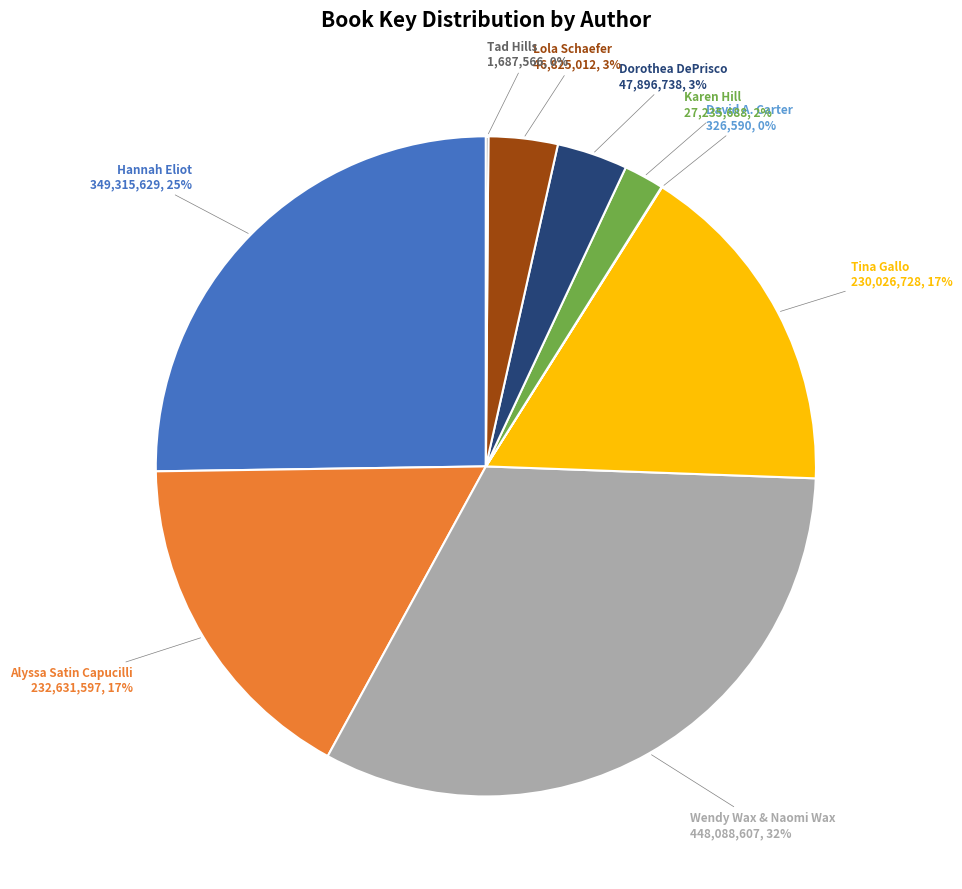

Combined, do Dorothea DePrisco and Alyssa Satin Capucilli account for over 50%?

No